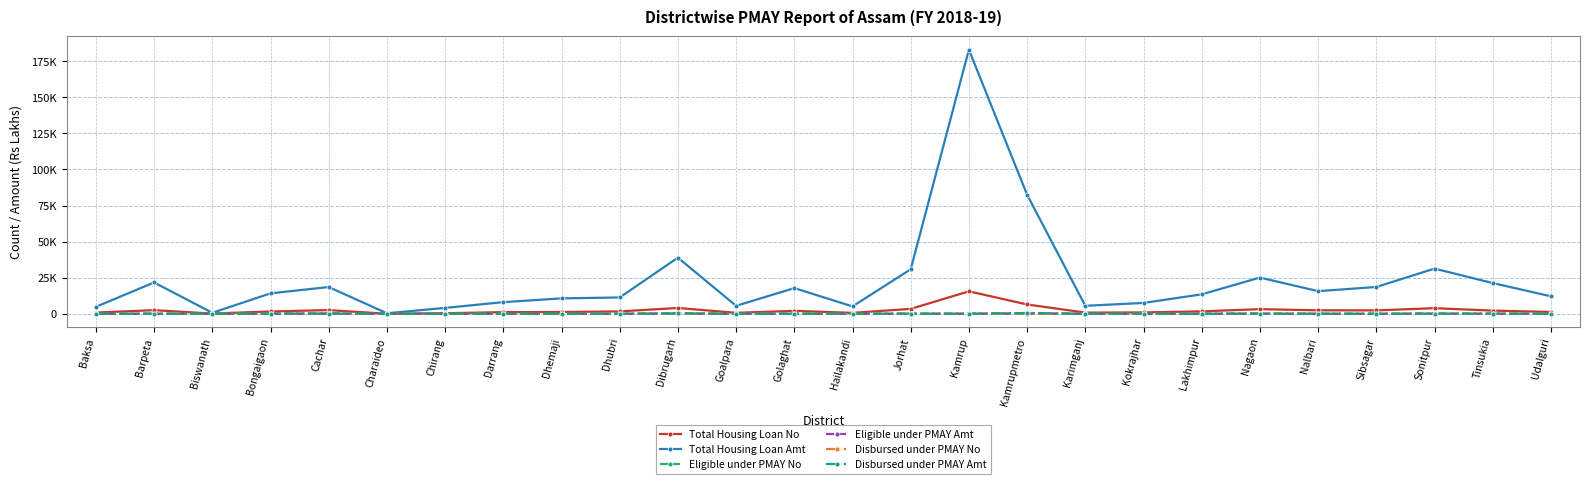

Reading left to right, extract all data points from this chart.

Total Housing Loan No: Baksa=872.0	Barpeta=2536.0	Biswanath=200.0	Bongaigaon=1646.0	Cachar=2585.0	Charaideo=44.0	Chirang=421.0	Darrang=1179.0	Dhemaji=1280.0	Dhubri=1694.0	Dibrugarh=4060.0	Goalpara=705.0	Golaghat=2079.0	Hailakandi=681.0	Jorhat=3432.0	Kamrup=15579.0	Kamrupmetro=6482.0	Karimganj=853.0	Kokrajhar=979.0	Lakhimpur=1717.0	Nagaon=3238.0	Nalbari=2441.0	Sibsagar=2386.0	Sonitpur=3908.0	Tinsukia=2230.0	Udalguri=1323.0
Total Housing Loan Amt: Baksa=4855.0	Barpeta=21714.5	Biswanath=719.1	Bongaigaon=14183.8	Cachar=18562.4	Charaideo=377.6	Chirang=4119.7	Darrang=8097.9	Dhemaji=10707.5	Dhubri=11345.3	Dibrugarh=38908.9	Goalpara=5549.2	Golaghat=17819.3	Hailakandi=5134.1	Jorhat=30866.1	Kamrup=182982.5	Kamrupmetro=82466.3	Karimganj=5548.1	Kokrajhar=7555.8	Lakhimpur=13494.5	Nagaon=25122.3	Nalbari=15714.1	Sibsagar=18595.4	Sonitpur=31316.8	Tinsukia=21336.0	Udalguri=12139.7
Eligible under PMAY No: Baksa=0.0	Barpeta=6.0	Biswanath=0.0	Bongaigaon=10.0	Cachar=24.0	Charaideo=0.0	Chirang=0.0	Darrang=0.0	Dhemaji=3.0	Dhubri=6.0	Dibrugarh=24.0	Goalpara=1.0	Golaghat=12.0	Hailakandi=3.0	Jorhat=7.0	Kamrup=5.0	Kamrupmetro=71.0	Karimganj=2.0	Kokrajhar=1.0	Lakhimpur=1.0	Nagaon=14.0	Nalbari=3.0	Sibsagar=0.0	Sonitpur=15.0	Tinsukia=8.0	Udalguri=2.0
Eligible under PMAY Amt: Baksa=0.0	Barpeta=48.3	Biswanath=0.0	Bongaigaon=132.3	Cachar=252.7	Charaideo=0.0	Chirang=0.0	Darrang=0.0	Dhemaji=24.3	Dhubri=26.8	Dibrugarh=341.5	Goalpara=5.0	Golaghat=95.6	Hailakandi=21.0	Jorhat=89.0	Kamrup=72.3	Kamrupmetro=282.1	Karimganj=18.7	Kokrajhar=6.0	Lakhimpur=10.0	Nagaon=156.0	Nalbari=27.0	Sibsagar=0.0	Sonitpur=172.2	Tinsukia=83.5	Udalguri=11.1
Disbursed under PMAY No: Baksa=0.0	Barpeta=3.0	Biswanath=0.0	Bongaigaon=9.0	Cachar=11.0	Charaideo=0.0	Chirang=0.0	Darrang=0.0	Dhemaji=3.0	Dhubri=4.0	Dibrugarh=27.0	Goalpara=1.0	Golaghat=12.0	Hailakandi=2.0	Jorhat=7.0	Kamrup=6.0	Kamrupmetro=80.0	Karimganj=1.0	Kokrajhar=1.0	Lakhimpur=1.0	Nagaon=14.0	Nalbari=3.0	Sibsagar=0.0	Sonitpur=16.0	Tinsukia=8.0	Udalguri=0.0
Disbursed under PMAY Amt: Baksa=0.0	Barpeta=9.9	Biswanath=0.0	Bongaigaon=111.8	Cachar=137.0	Charaideo=0.0	Chirang=0.0	Darrang=0.0	Dhemaji=18.5	Dhubri=28.1	Dibrugarh=329.9	Goalpara=4.1	Golaghat=29.4	Hailakandi=13.1	Jorhat=76.5	Kamrup=74.9	Kamrupmetro=592.4	Karimganj=2.6	Kokrajhar=6.0	Lakhimpur=5.1	Nagaon=122.8	Nalbari=23.8	Sibsagar=0.0	Sonitpur=122.0	Tinsukia=54.0	Udalguri=0.0